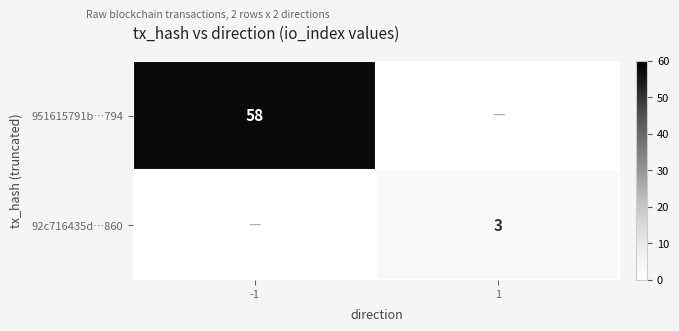

What is the smallest value displayed?

3.0